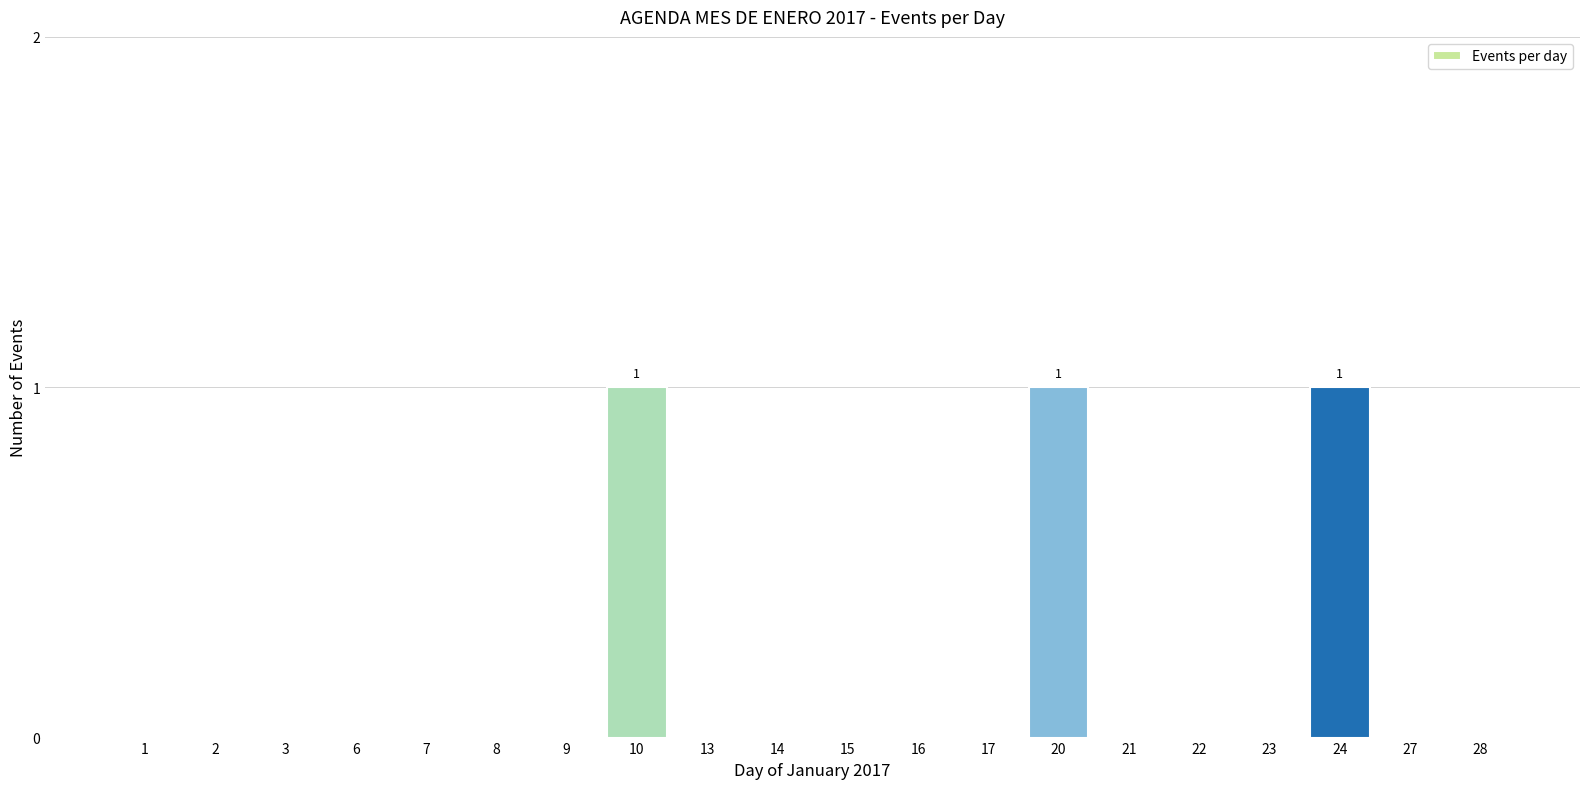

Reading left to right, list all the values displayed in this chart.

1=0	2=0	3=0	6=0	7=0	8=0	9=0	10=1	13=0	14=0	15=0	16=0	17=0	20=1	21=0	22=0	23=0	24=1	27=0	28=0